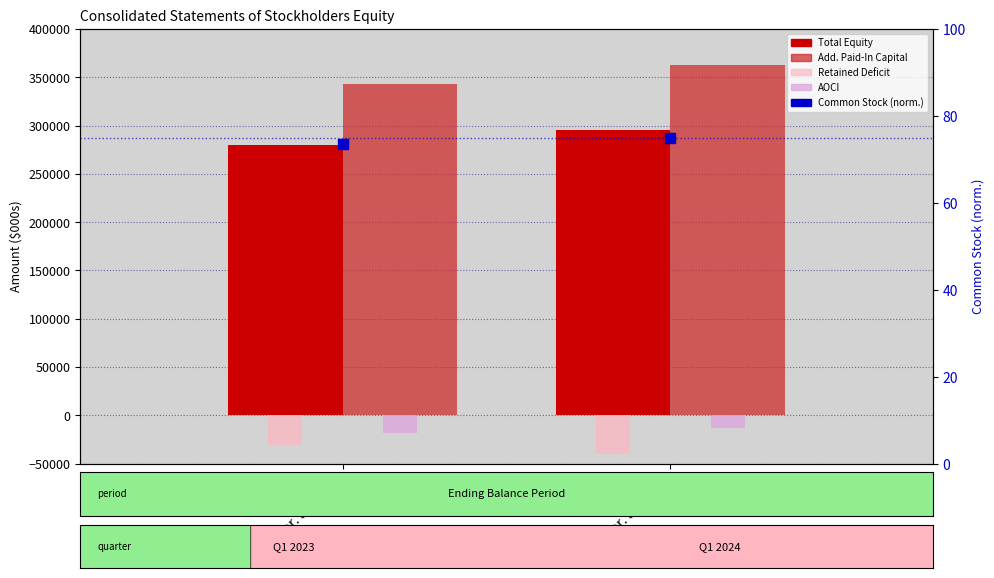

At how many categories does at least one series exceed 151981?

2